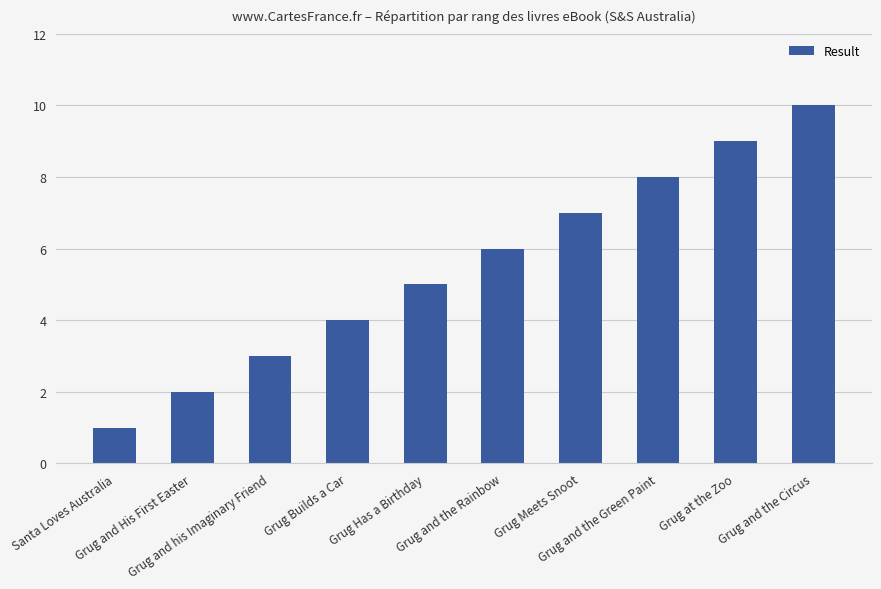

How many values are between 3 and 8?

6